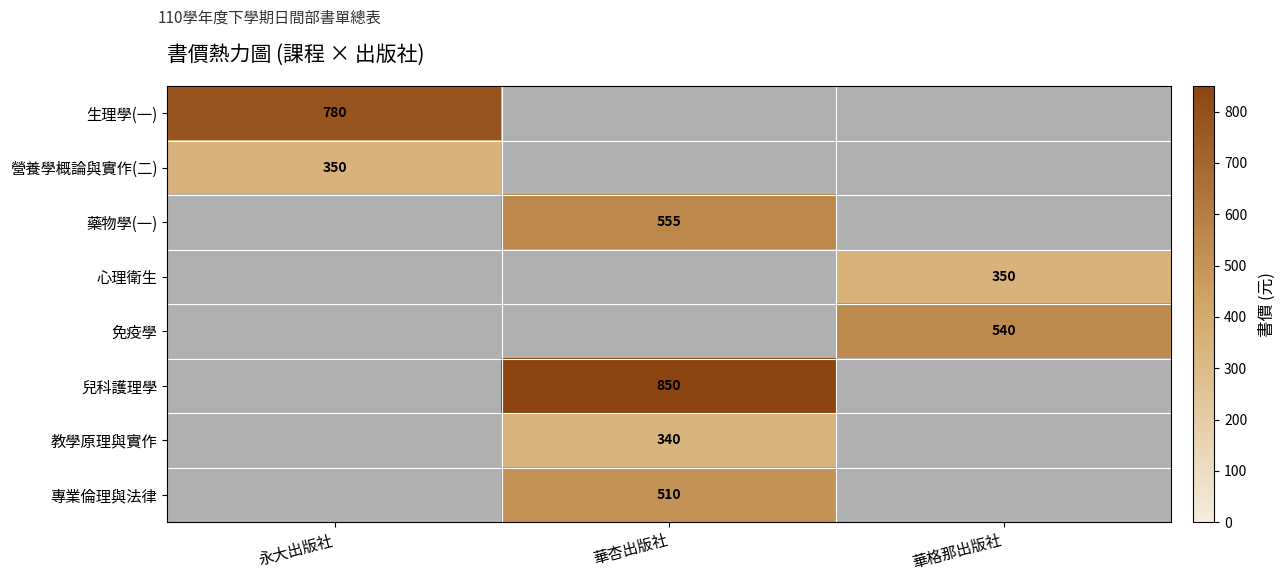

The value of 免疫學 at 華格那出版社 is 540. True or false?

True